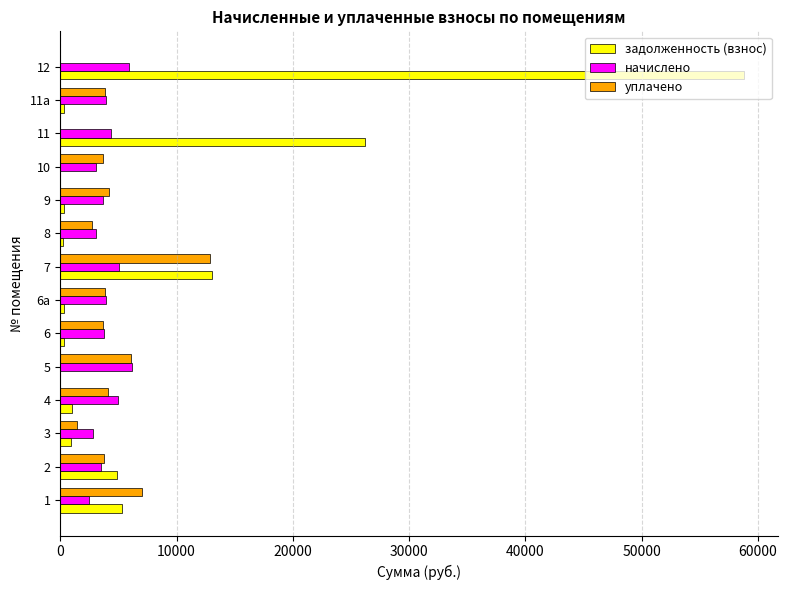

The value of начислено at 6 is 3747.0. True or false?

True